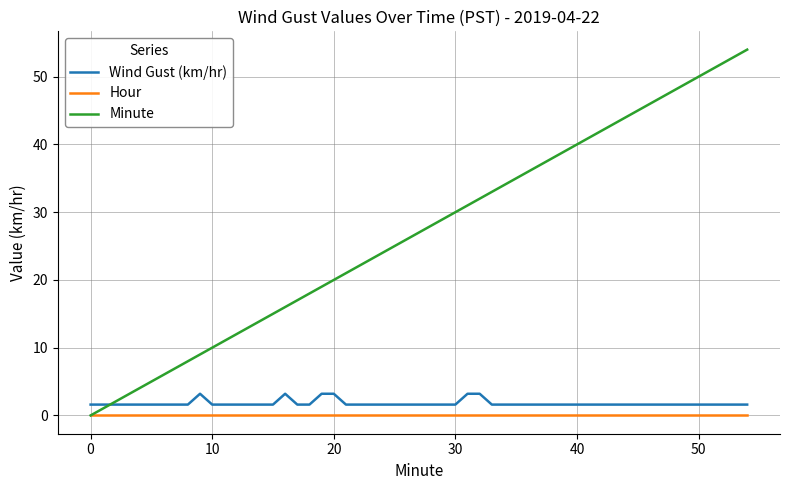

Which series has the largest range (max minus min)?

Minute